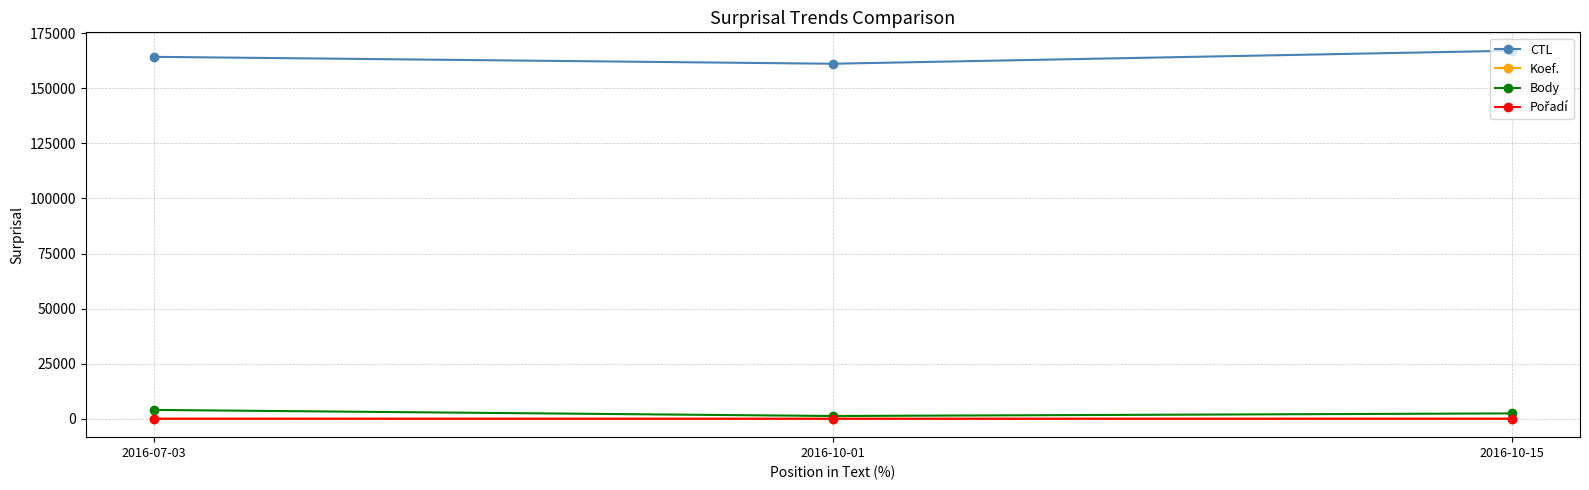

Which series has the largest total across all categories?

CTL